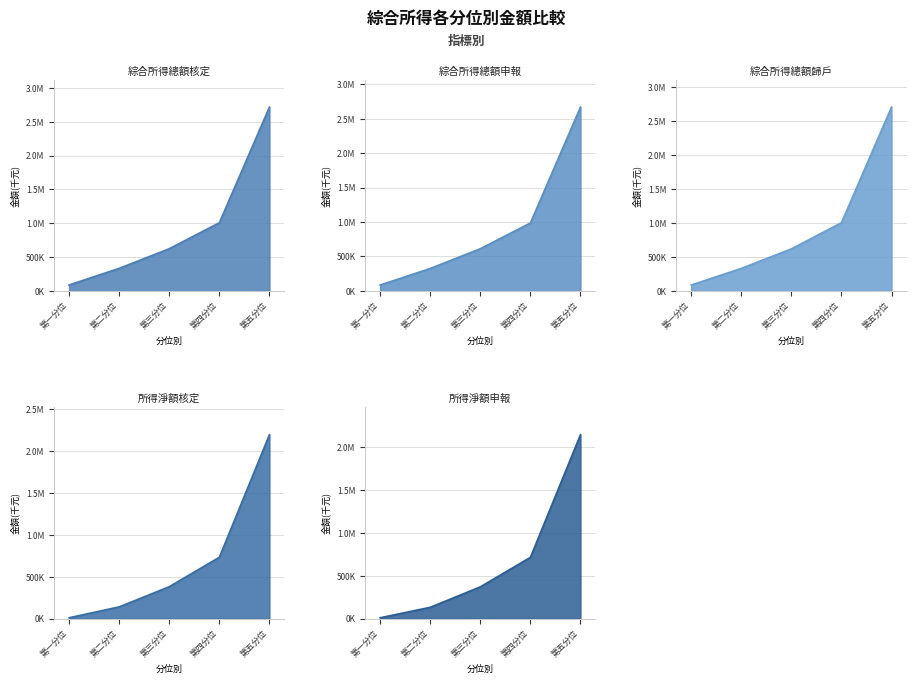

True or false: 綜合所得總額歸戶 has a value of 86874 at 第一分位.

True